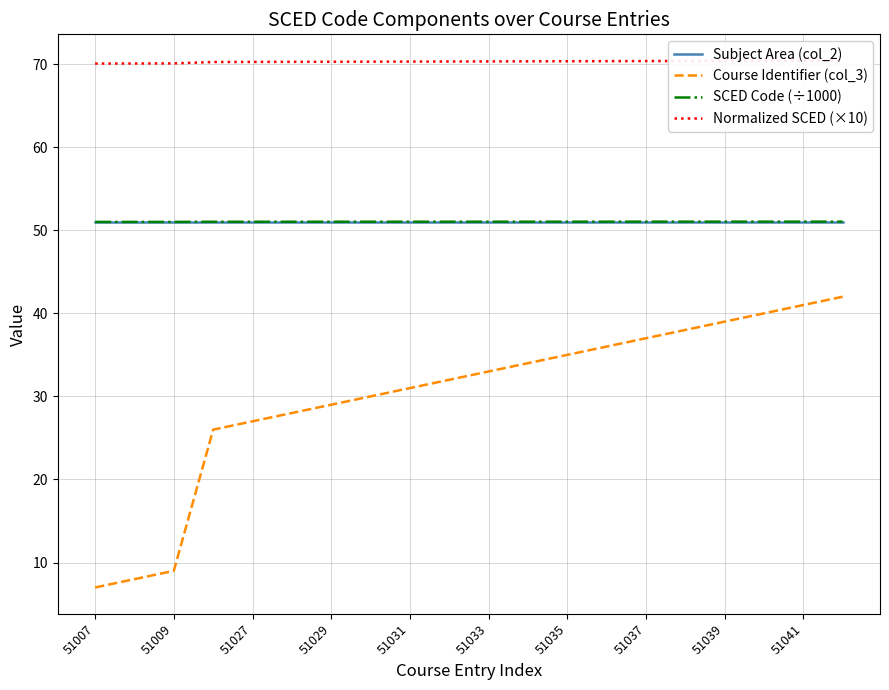

What is the total value across all series at 13?

208.4